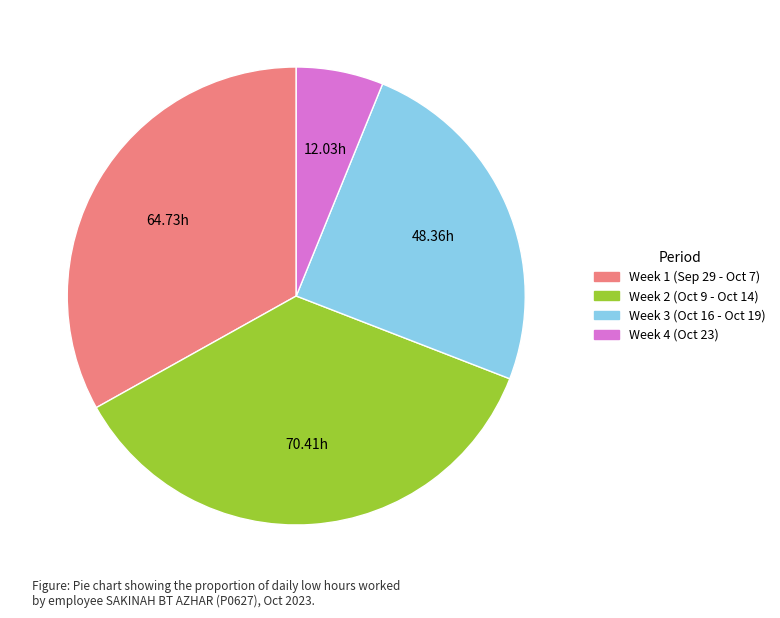

What is the ratio of the value at Week 2 (Oct 9 - Oct 14) to the value at Week 3 (Oct 16 - Oct 19)?

1.5